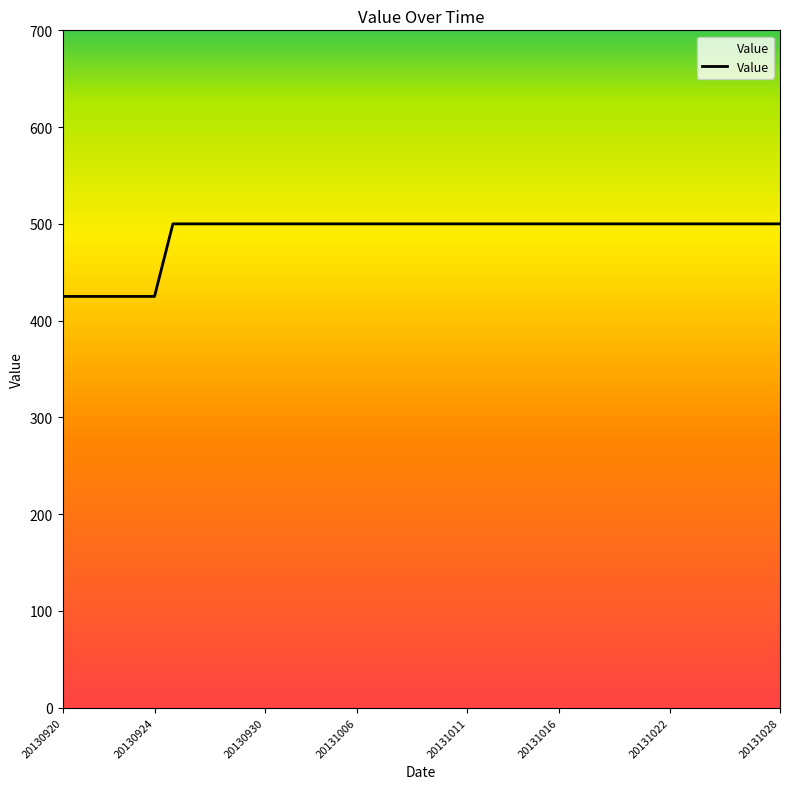

Reading left to right, extract all data points from this chart.

425	425	425	425	425	425	500	500	500	500	500	500	500	500	500	500	500	500	500	500	500	500	500	500	500	500	500	500	500	500	500	500	500	500	500	500	500	500	500	500